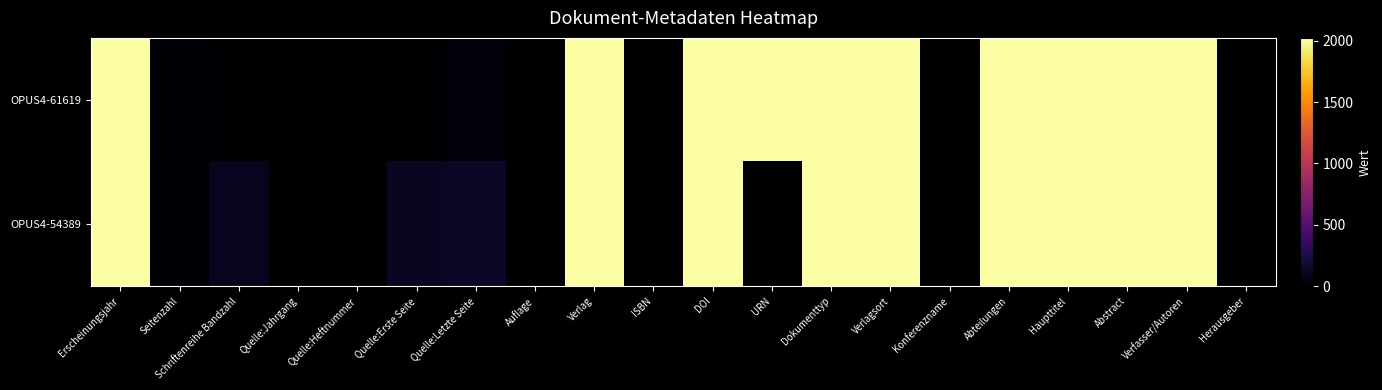

Reading left to right, what are all the values shown in this chart?

OPUS4-61619: Erscheinungsjahr=2023	Seitenzahl=16	Schriftenreihe Bandzahl=0	Quelle:Jahrgang=0	Quelle:Heftnummer=0	Quelle:Erste Seite=3	Quelle:Letzte Seite=37	Auflage=0	Verlag=2023	ISBN=0	DOI=2023	URN=2023	Dokumenttyp=2023	Verlagsort=2023	Konferenzname=0	Abteilungen=2023	Haupttitel=2023	Abstract=2023	Verfasser/Autoren=2023	Herausgeber=0
OPUS4-54389: Erscheinungsjahr=2018	Seitenzahl=14	Schriftenreihe Bandzahl=110	Quelle:Jahrgang=0	Quelle:Heftnummer=2	Quelle:Erste Seite=124	Quelle:Letzte Seite=137	Auflage=0	Verlag=2018	ISBN=0	DOI=2018	URN=0	Dokumenttyp=2018	Verlagsort=2018	Konferenzname=0	Abteilungen=2018	Haupttitel=2018	Abstract=2018	Verfasser/Autoren=2018	Herausgeber=0